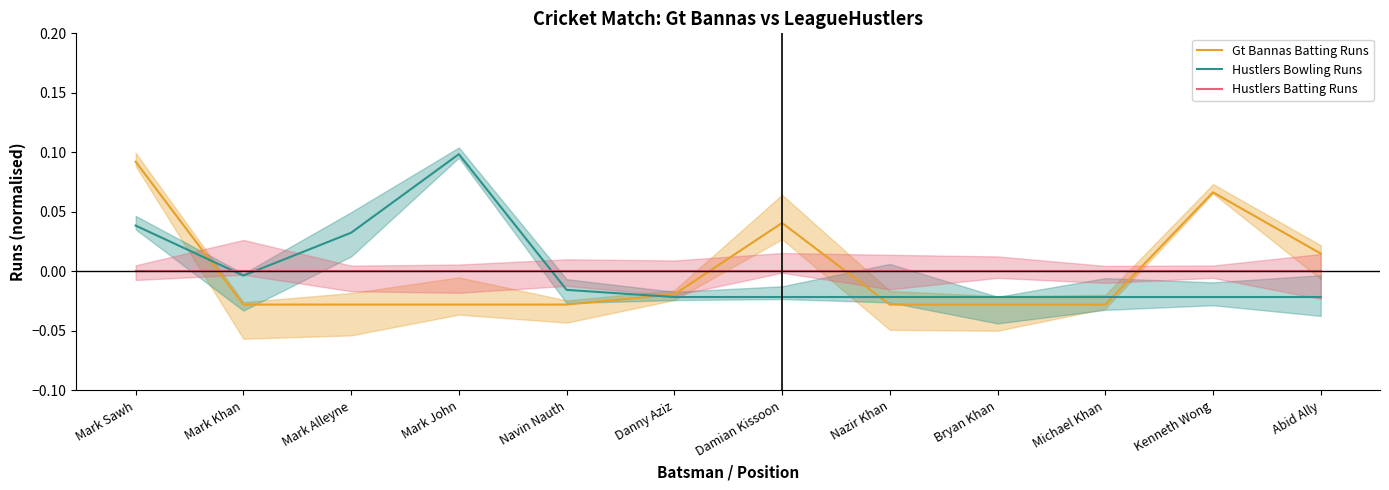

The value of Hustlers Bowling Runs at Mark Khan is -0.0. True or false?

False